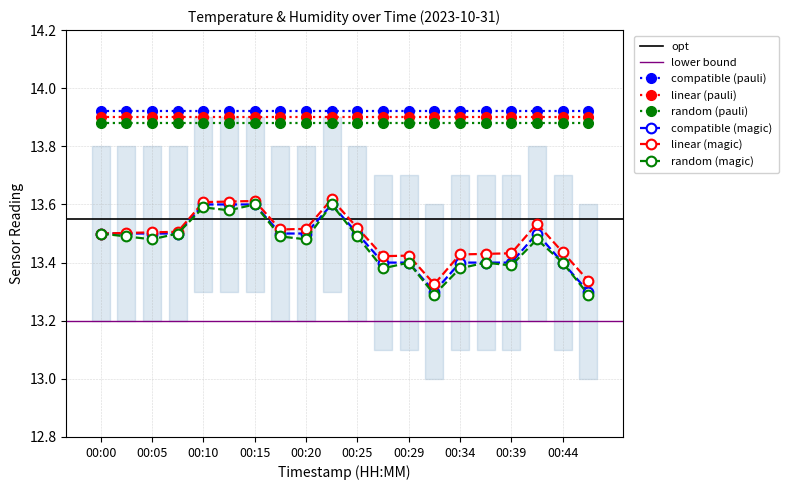

At which category does the data reach its first local valley?

00:32